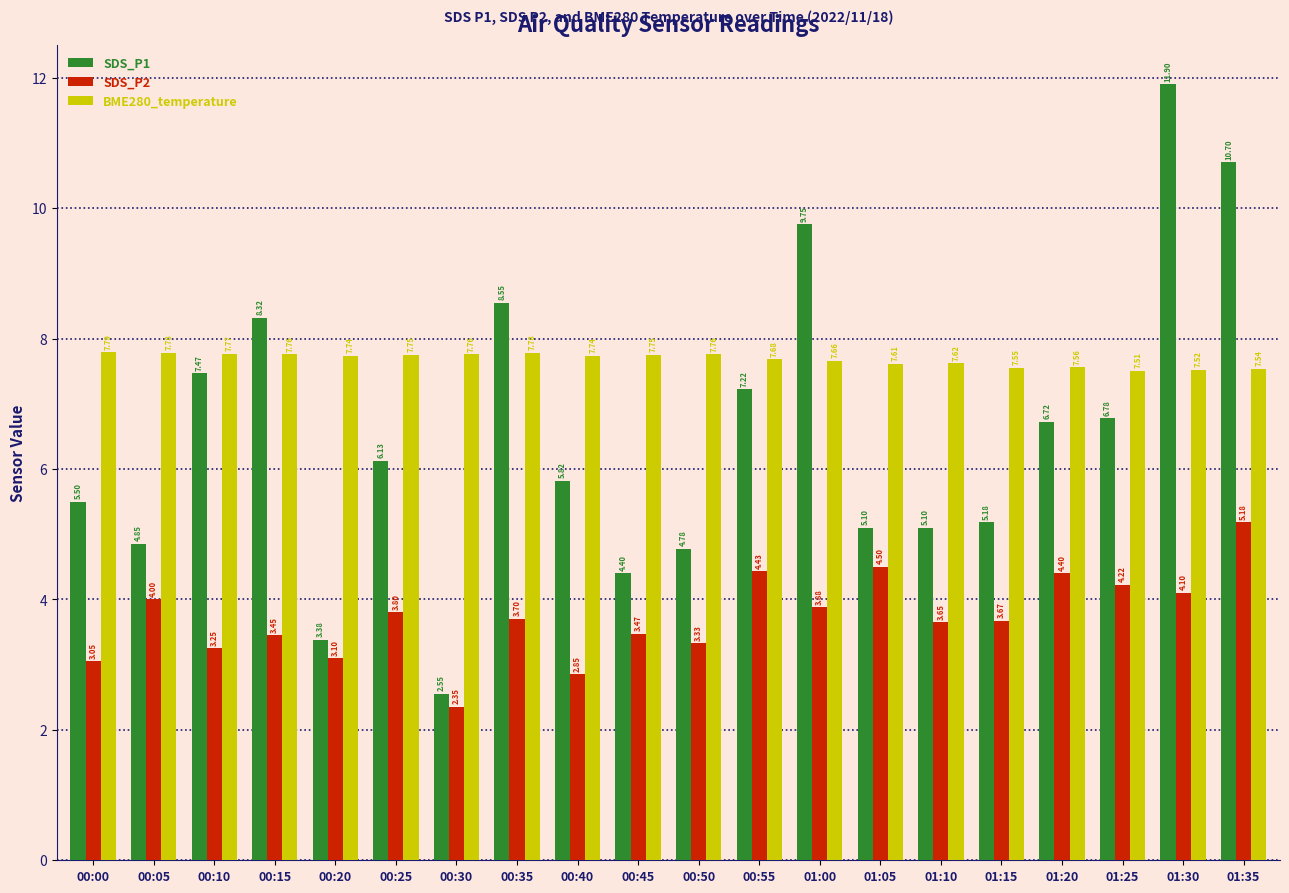

What is the maximum value for SDS_P1?

11.9